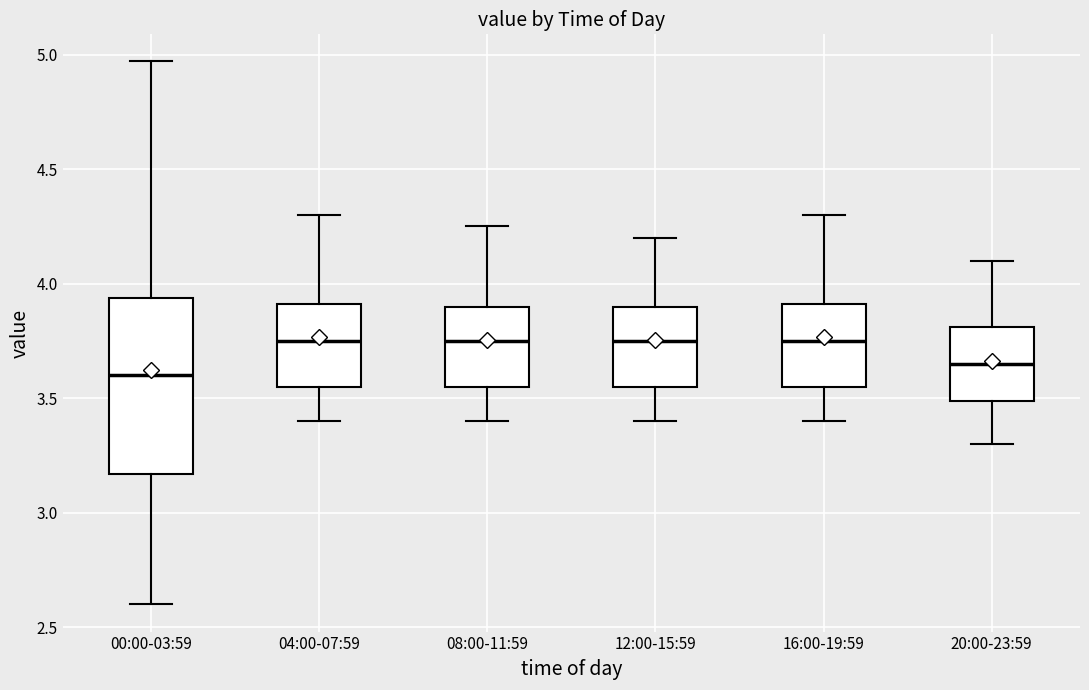

Where does the median line of the box for 12:00-15:59 sit on the y-axis? The values are not printed on the chart, so give them approximately, as read against the axis.

3.75